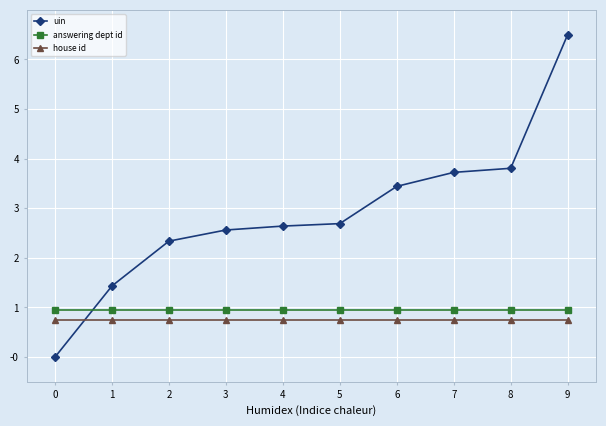

Count the number of data series in this chart.

3